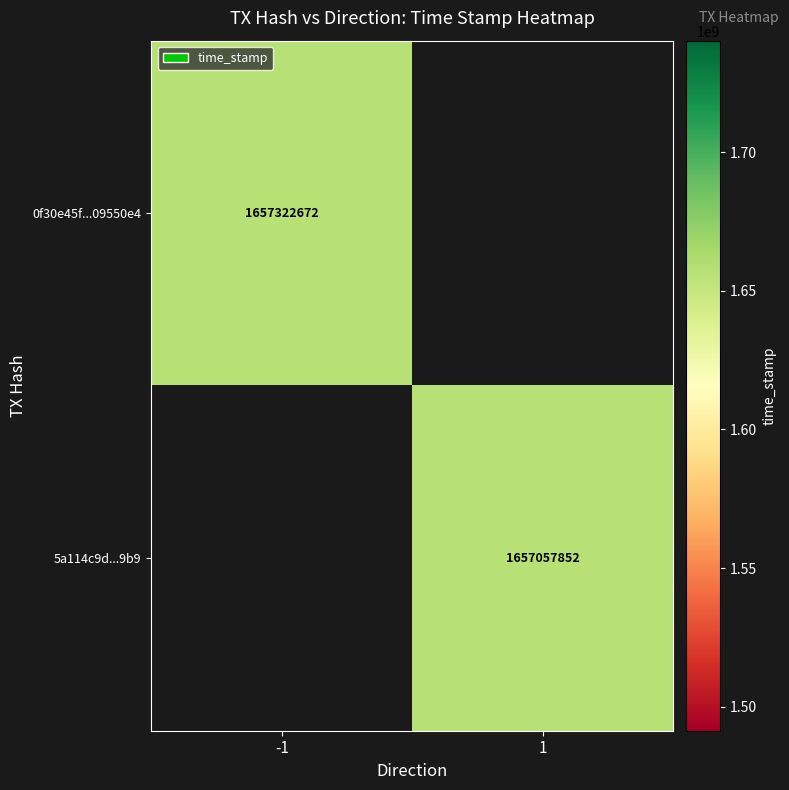

True or false: 0f30e45f...09550e4 has a value of 2701368837 at -1.

False